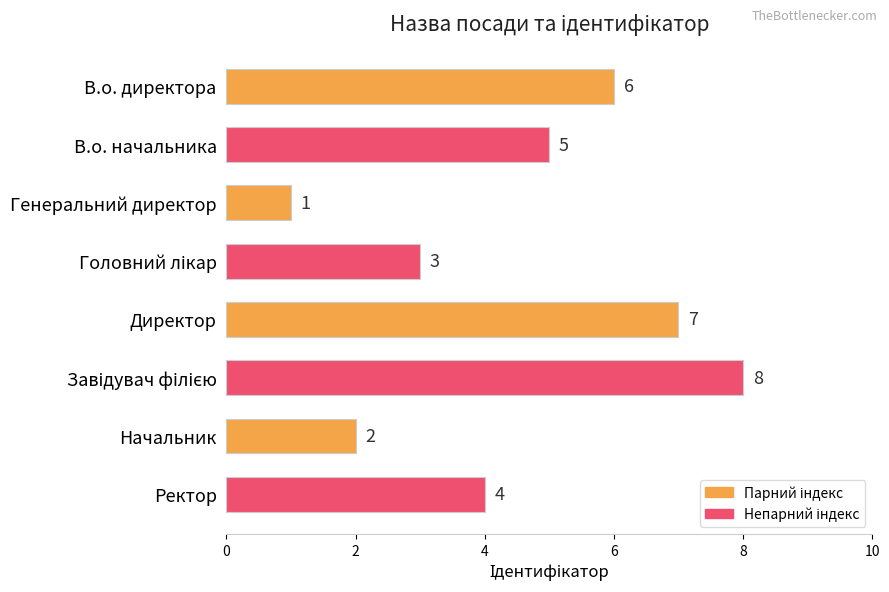

How many bars are there in total?

8